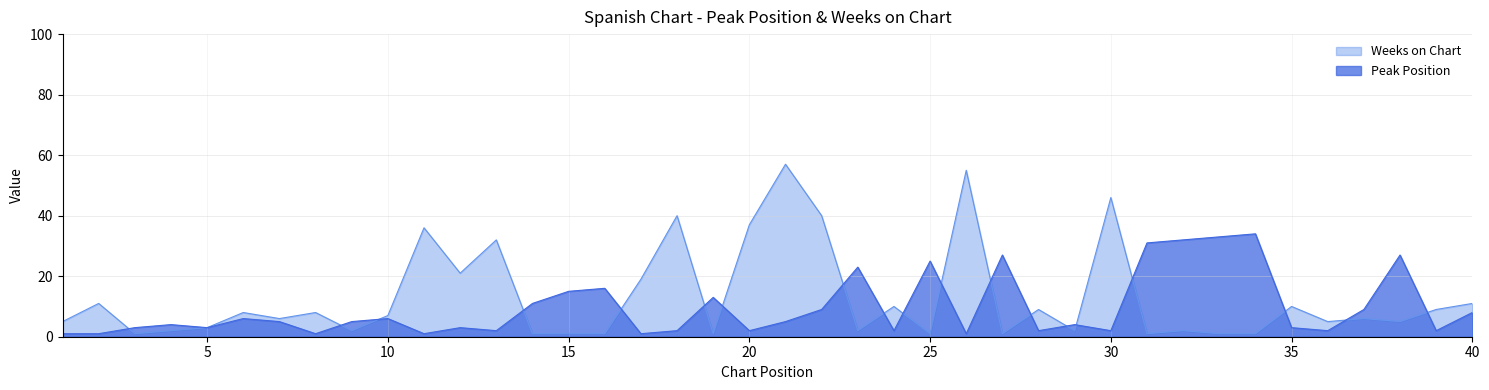

Rank the series by their average value, from lowest to highest.

Peak Position, Weeks on Chart